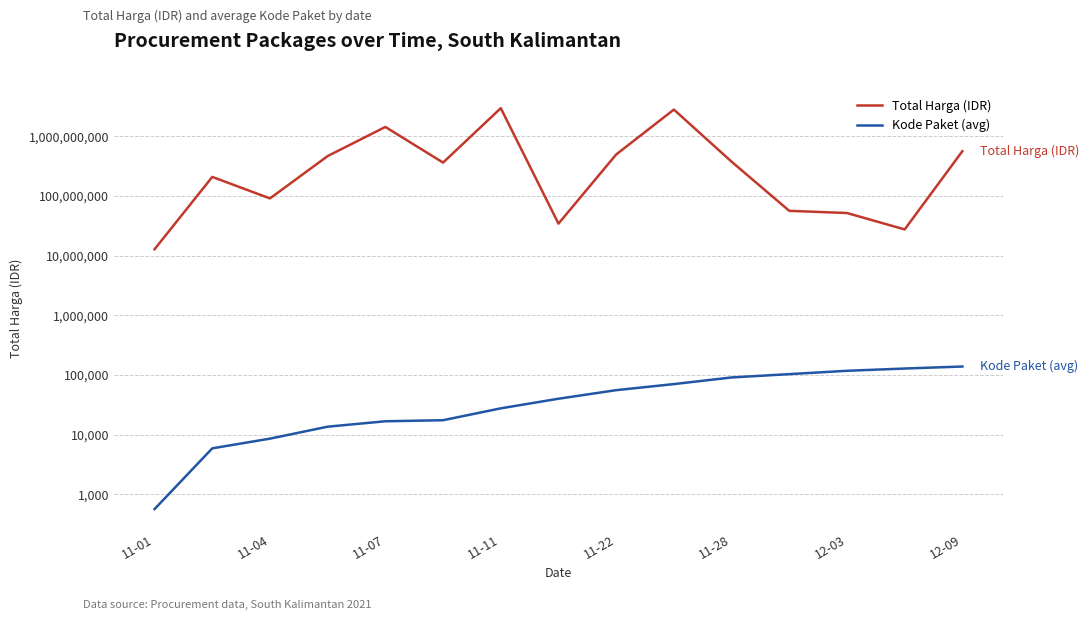

What is the minimum value for Kode Paket (avg)?

570